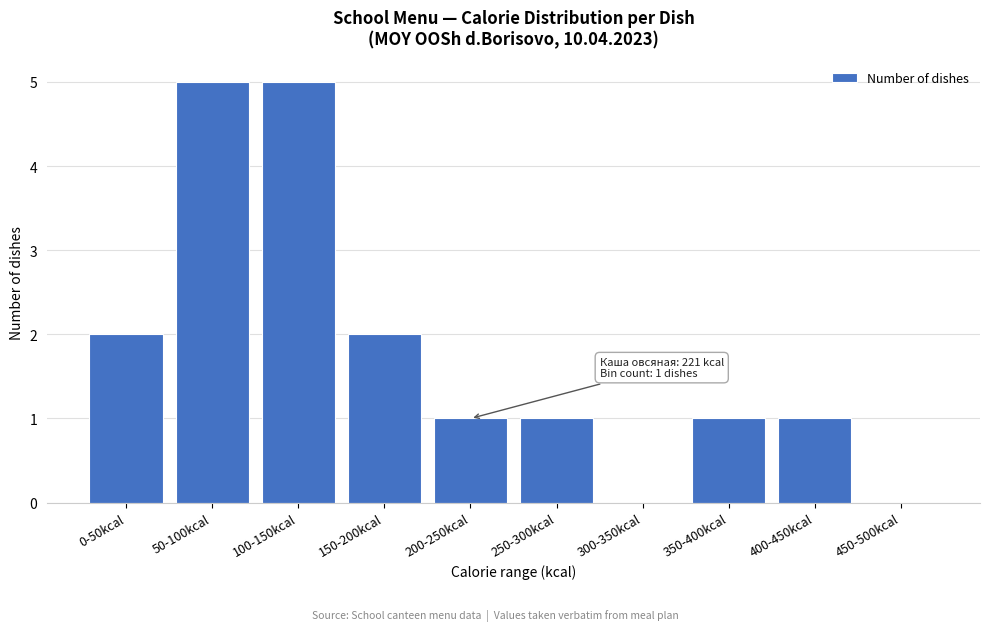

Reading left to right, what are all the values shown in this chart?

0-50kcal=2	50-100kcal=5	100-150kcal=5	150-200kcal=2	200-250kcal=1	250-300kcal=1	300-350kcal=0	350-400kcal=1	400-450kcal=1	450-500kcal=0